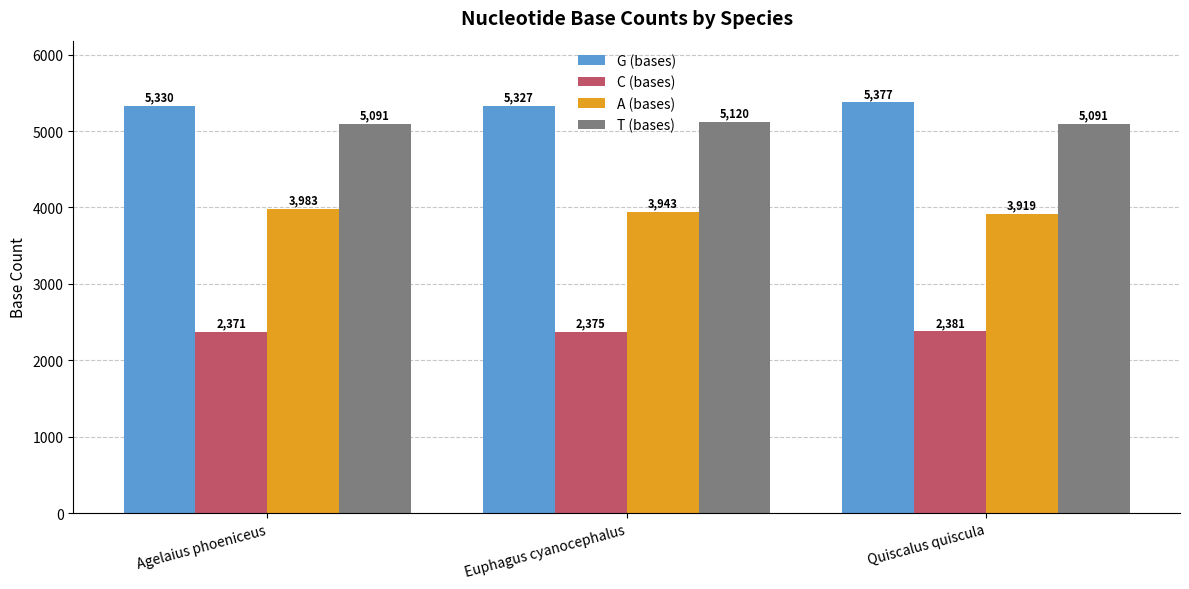

The C (bases) series shows 1122 at Quiscalus quiscula. True or false?

False